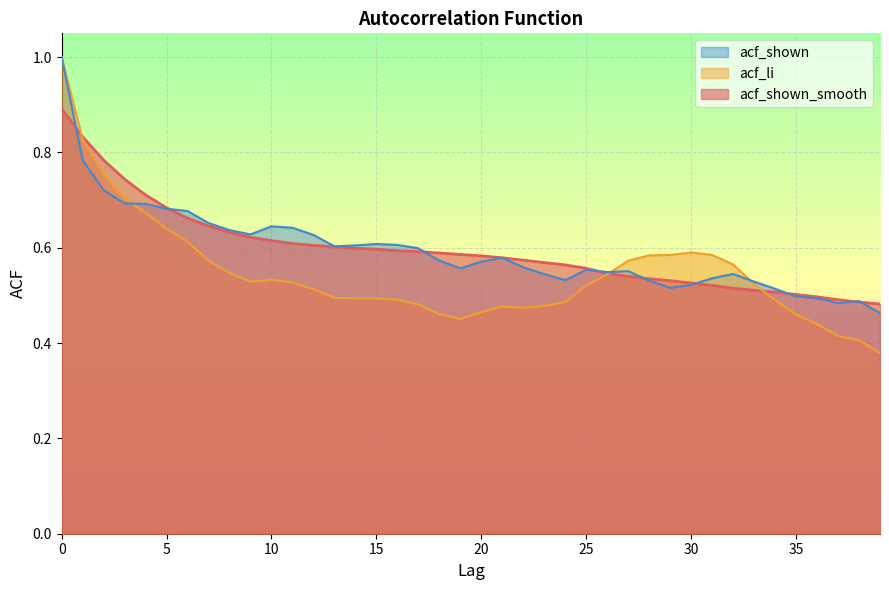

How many categories are shown in the chart?

40